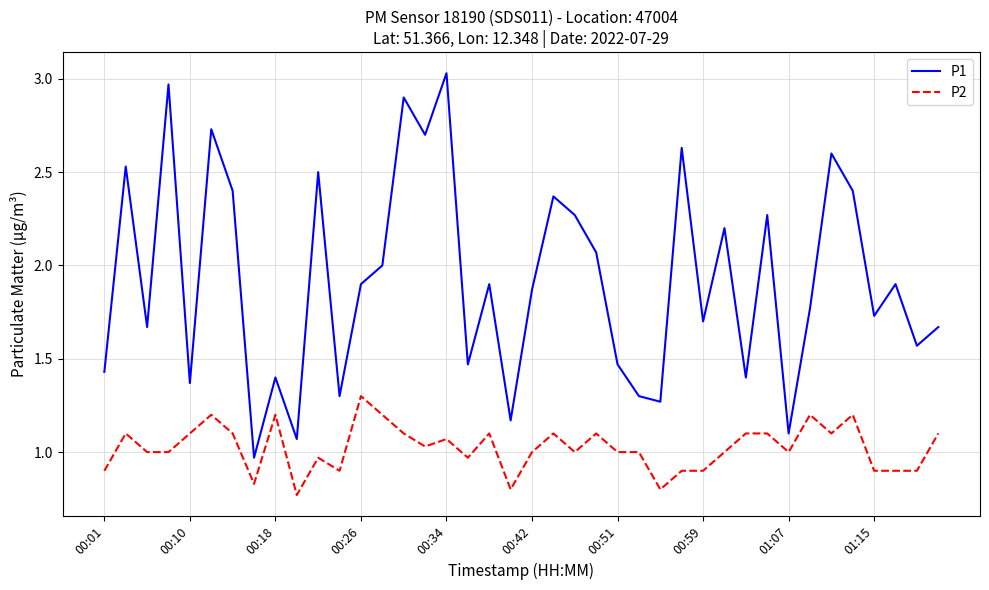

At how many categories does at least one series exceed 1?

39